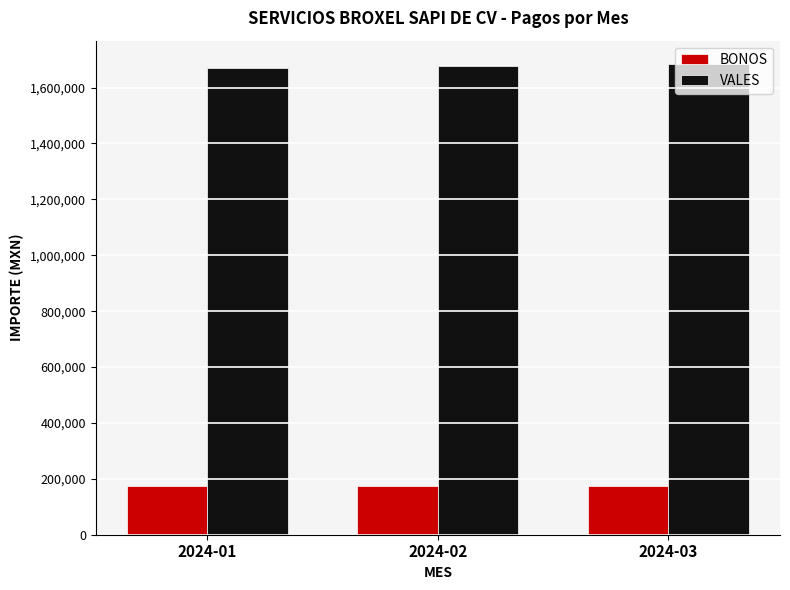

Is the value of VALES at 2024-03 greater than the value of BONOS at 2024-01?

Yes